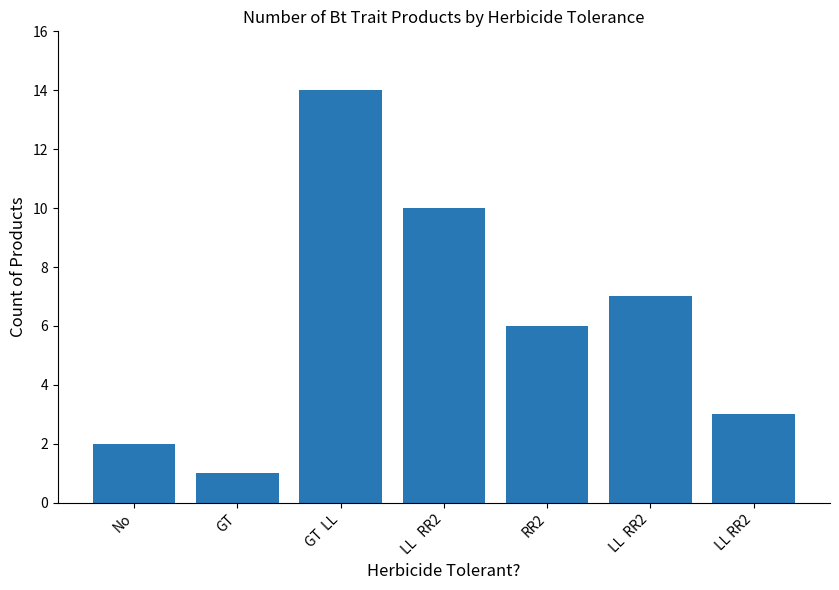

List the labels in order of value, largest first.

GT  LL, LL   RR2, LL  RR2, RR2, LL RR2, No, GT